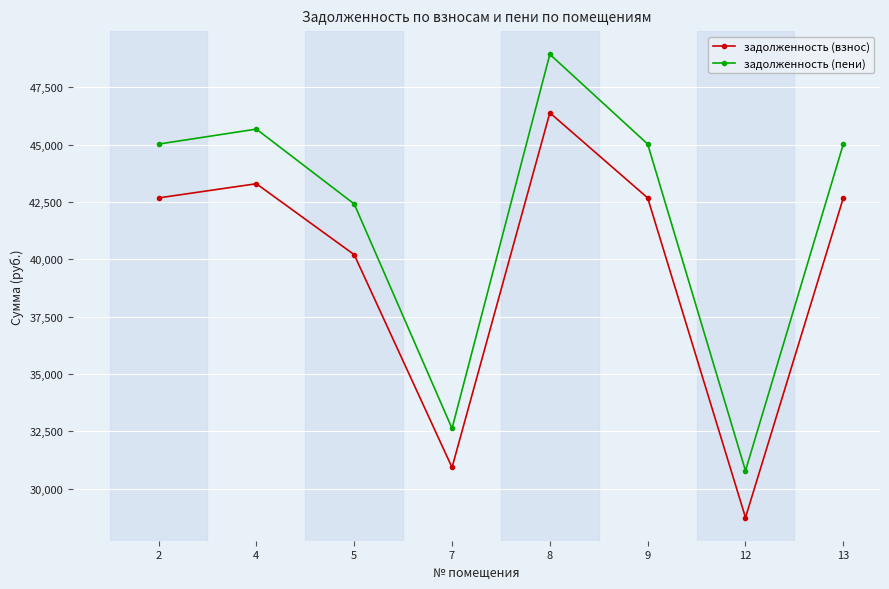

What is the spread (max minus min) of values at 2?

2347.4